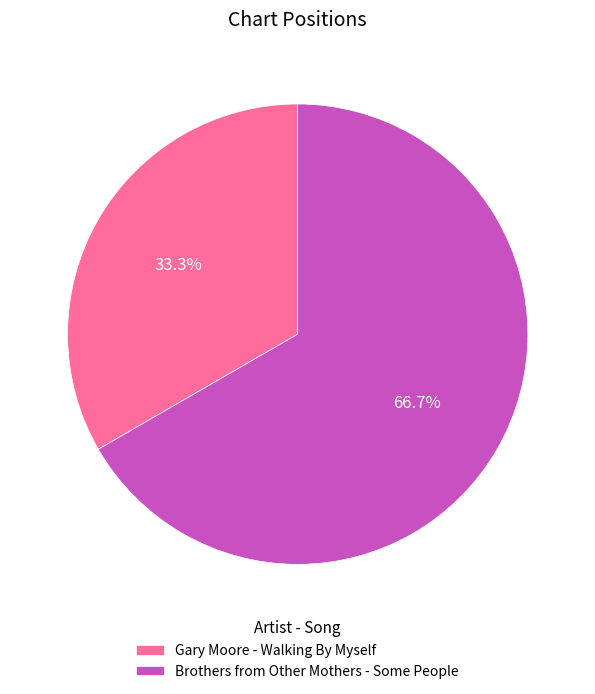

Is Gary Moore - Walking By Myself the majority of the pie?

No